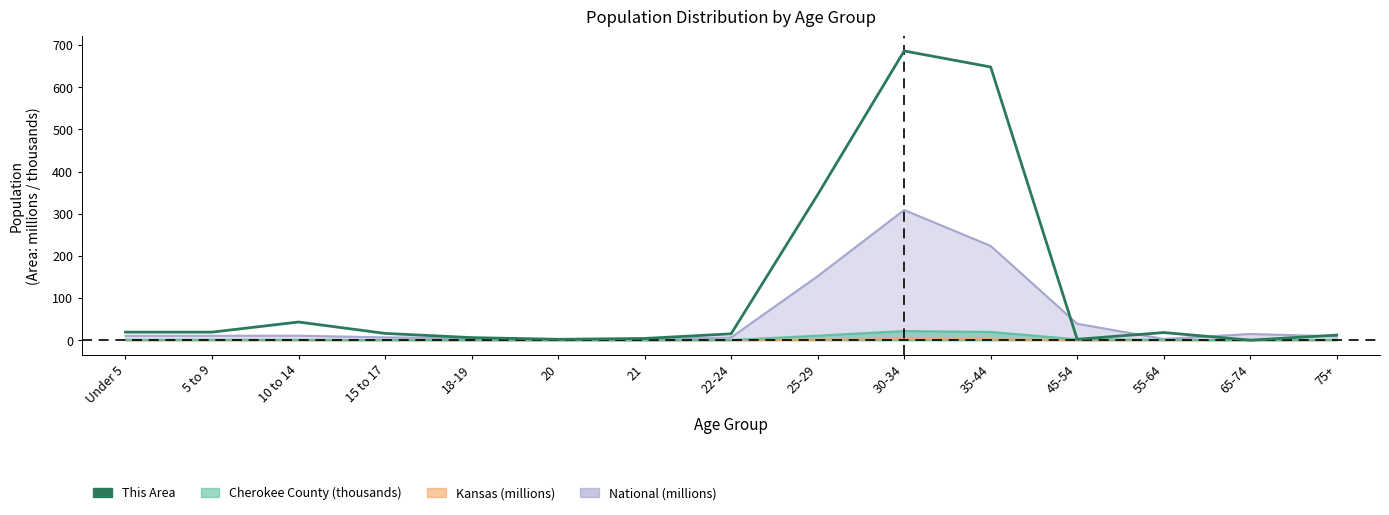

What is the difference between the values at 15 to 17 and 35-44?

632